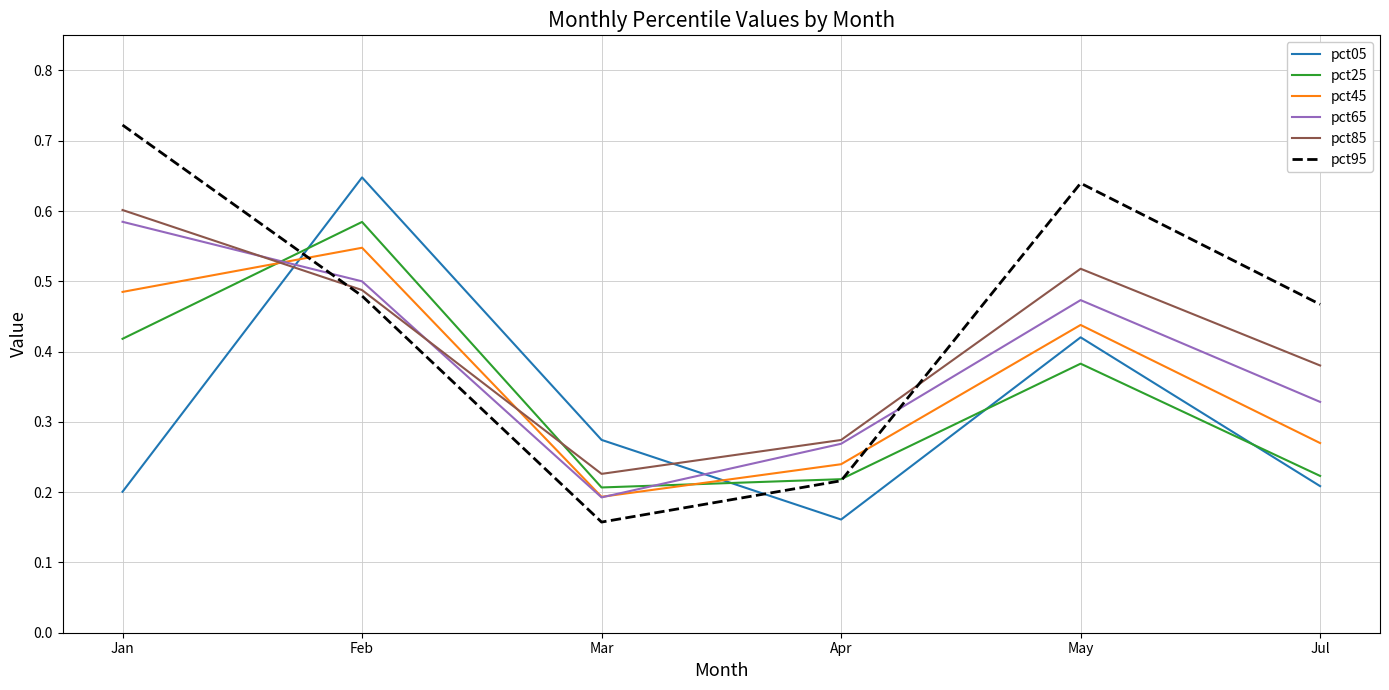

How many distinct data groups are displayed?

6